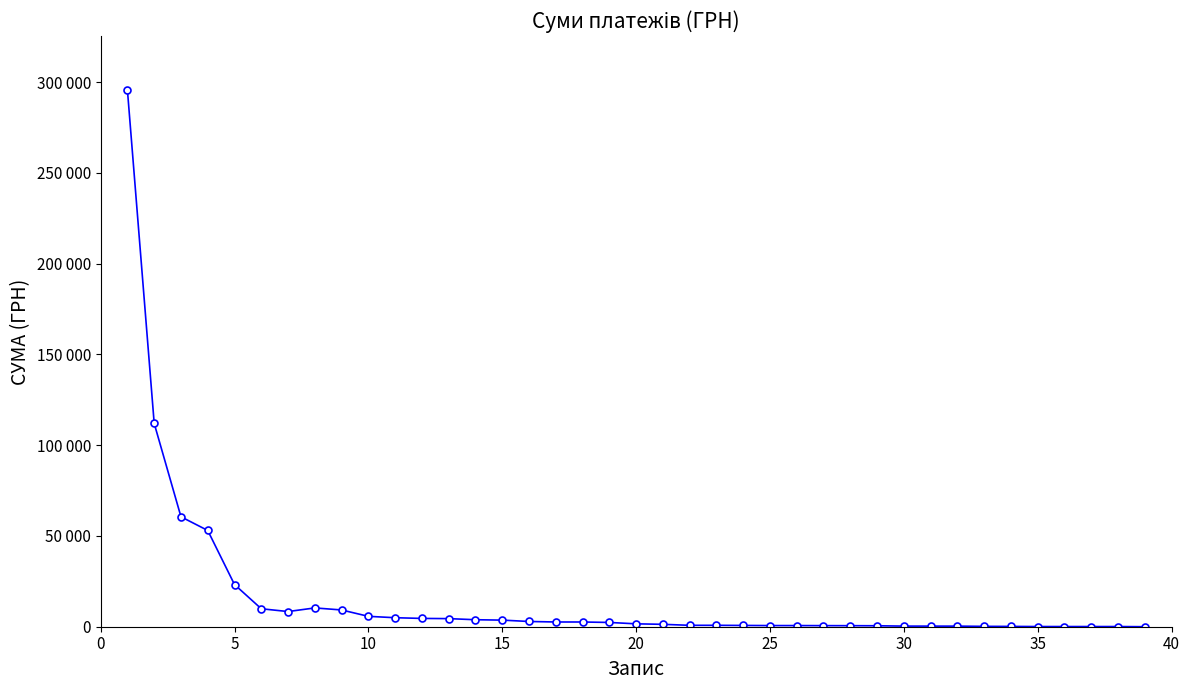

Does the chart have visible grid lines?

No